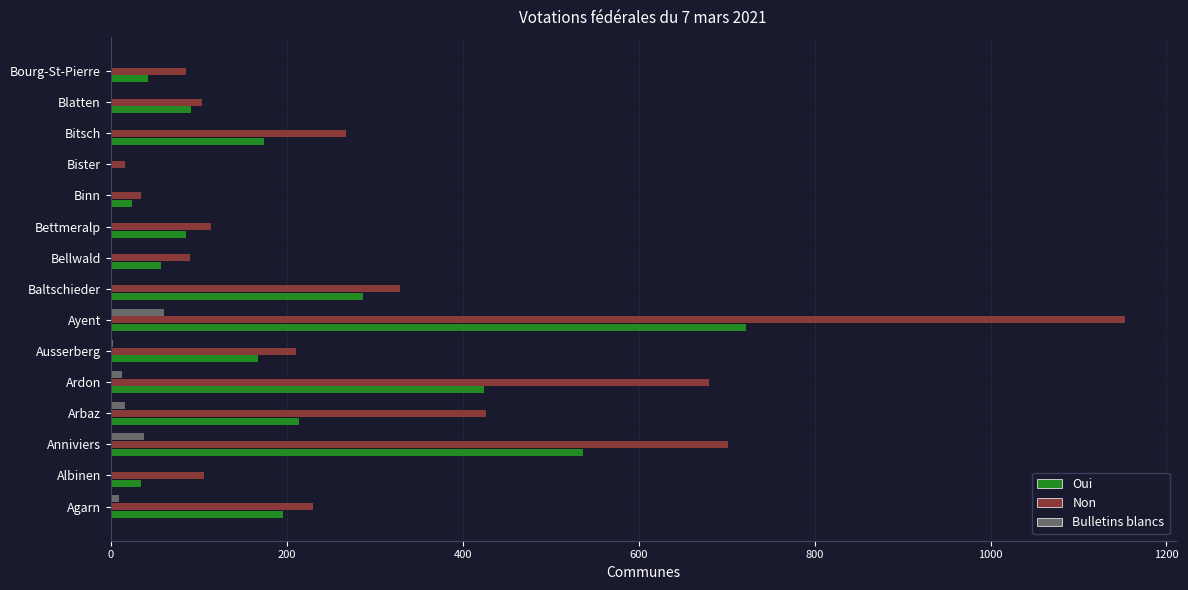

Which series has the largest total across all categories?

Non